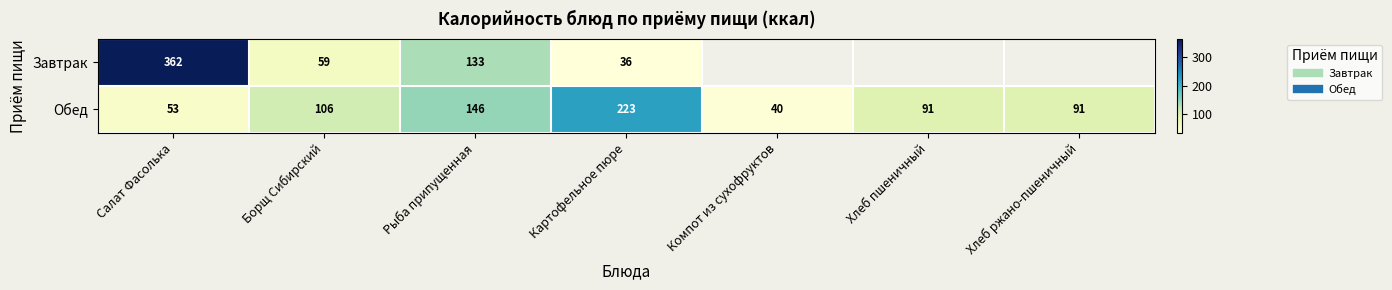

Rank the series by their average value, from highest to lowest.

Завтрак, Обед